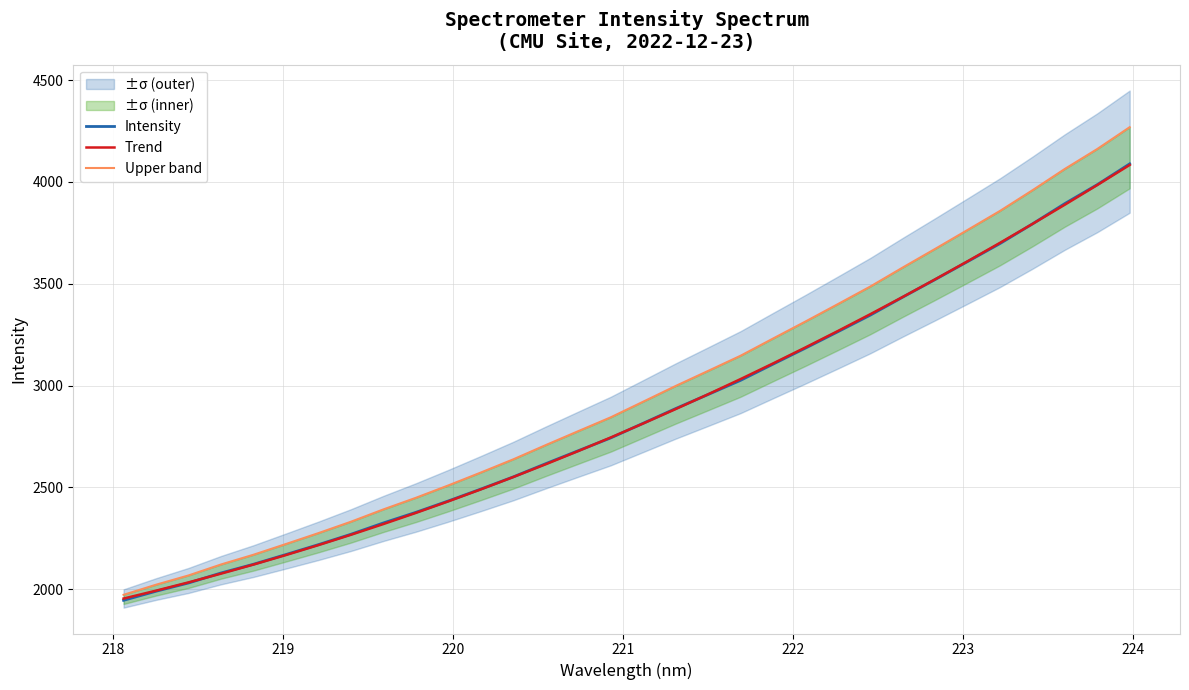

Which series has the largest total across all categories?

Upper band